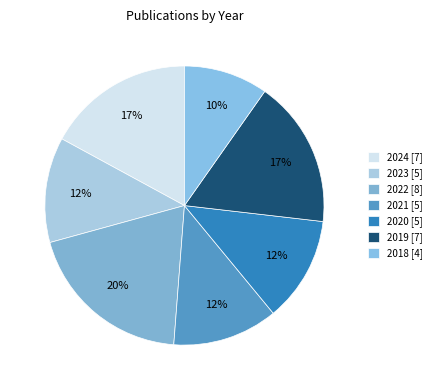

Count the number of slices in the pie.

7